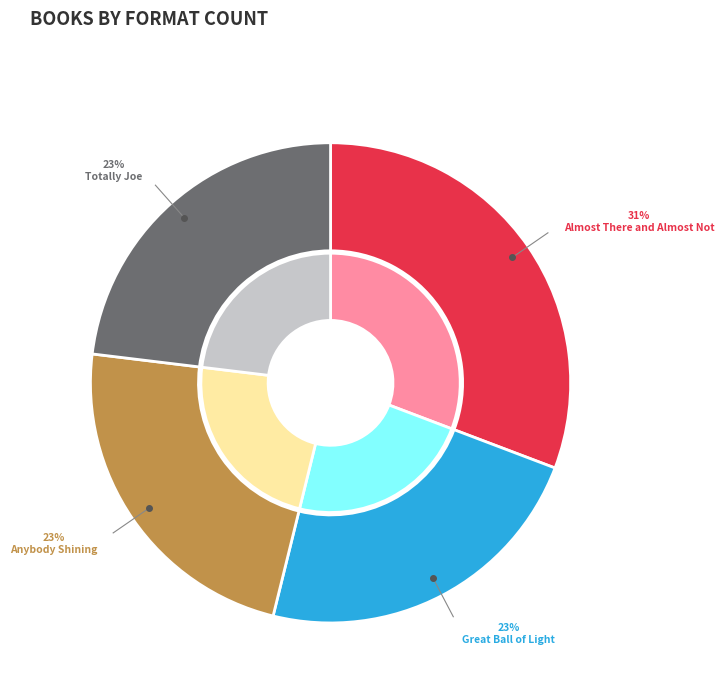

What is the ratio of the value at Anybody Shining to the value at Almost There and Almost Not?

0.8